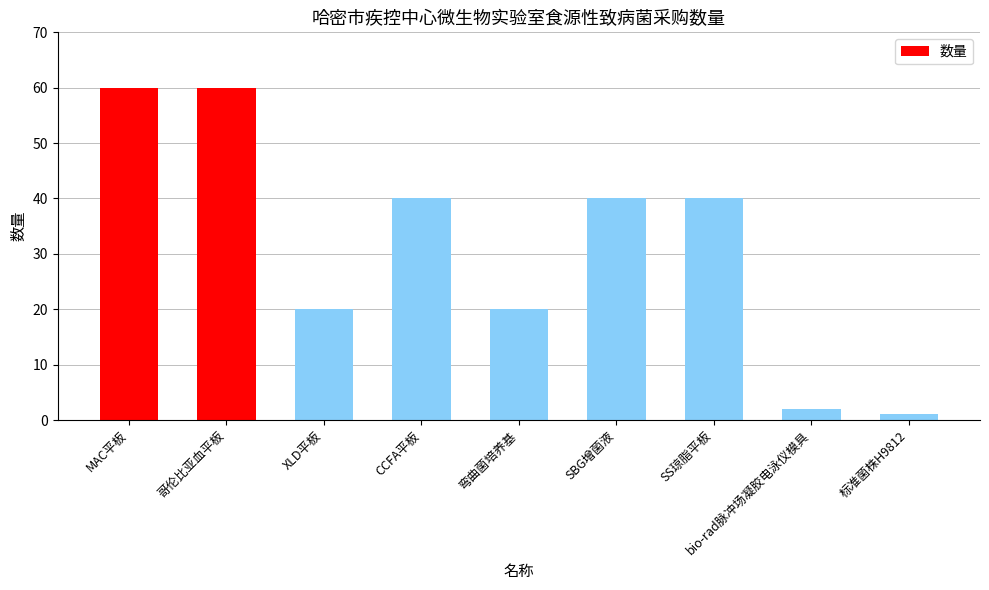

Reading right to left, transcribe all the data shown in this chart.

标准菌株H9812=1	bio-rad脉冲场凝胶电泳仪模具=2	SS琼脂平板=40	SBG增菌液=40	弯曲菌培养基=20	CCFA平板=40	XLD平板=20	哥伦比亚血平板=60	MAC平板=60